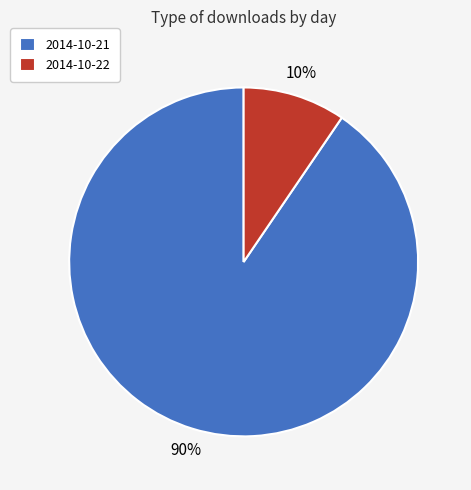

Combined, do 2014-10-21 and 2014-10-22 account for over 50%?

Yes